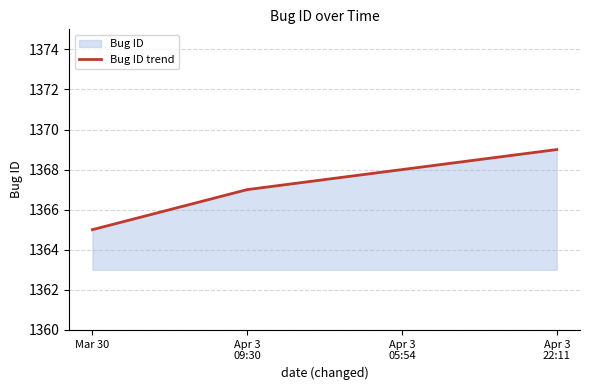

Reading left to right, transcribe all the data shown in this chart.

1365	1367	1368	1369